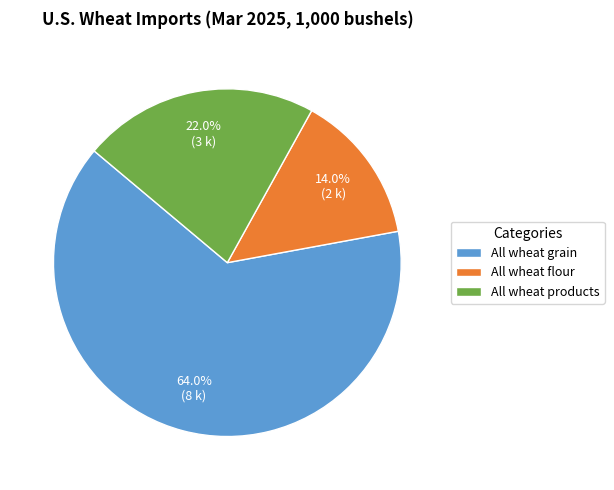

Which category has the smallest portion of the pie?

All wheat flour